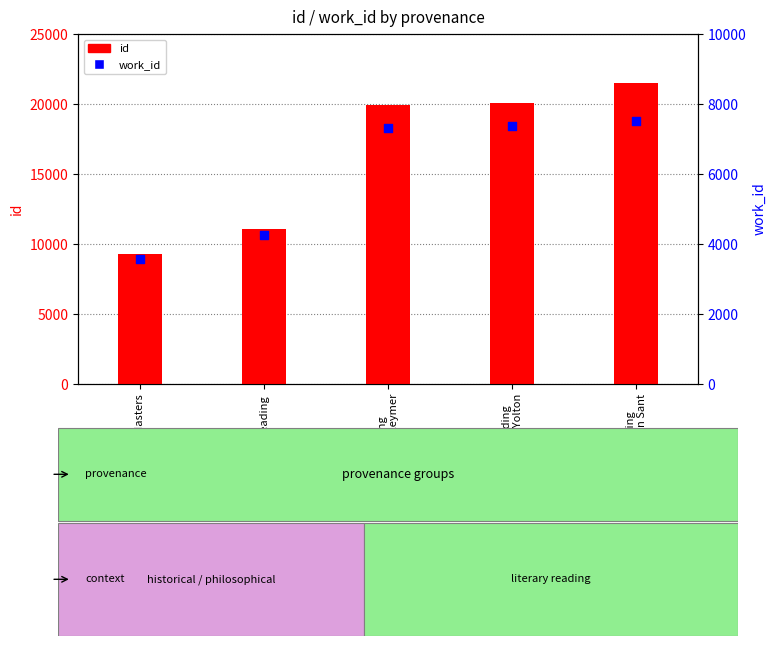

What are all the series names shown in the legend?

id, work_id